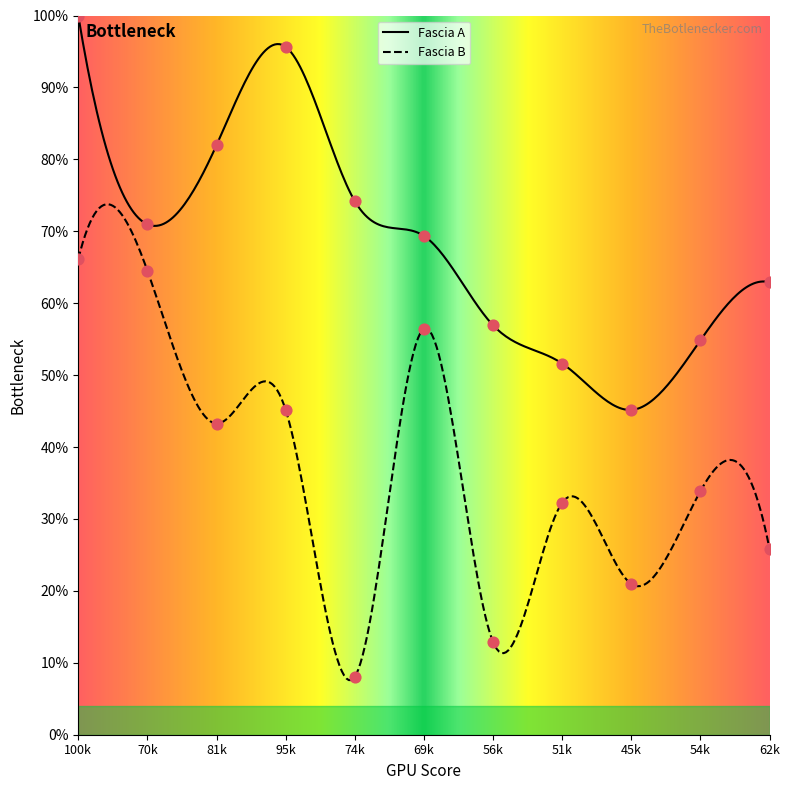

Which series has the widest spread of Y values?

Fascia B